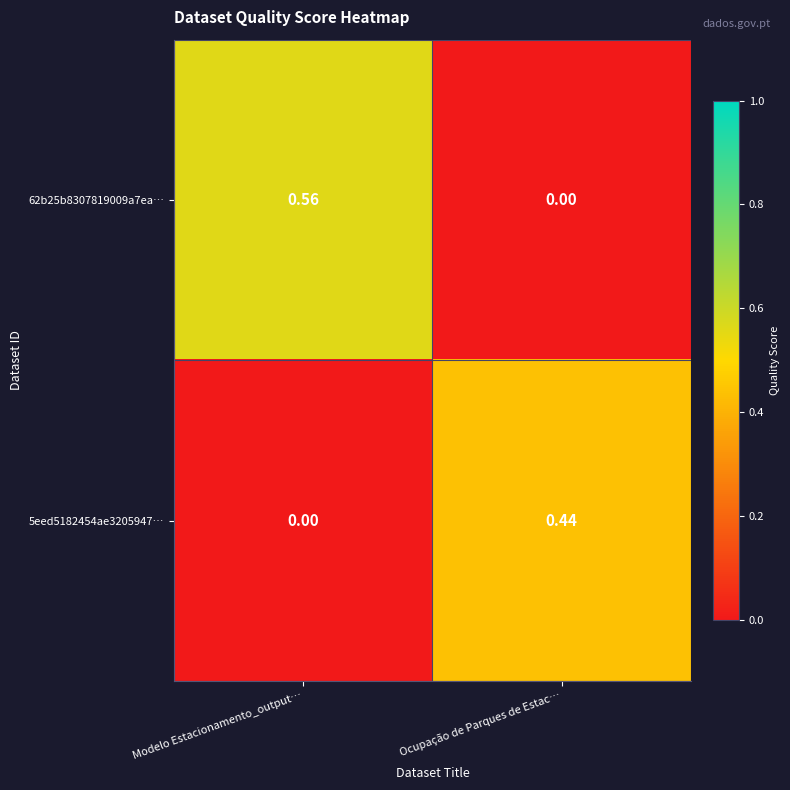

At which label is 62b25b8307819009a7ea… closest to 0?

Ocupação de Parques de Estac…